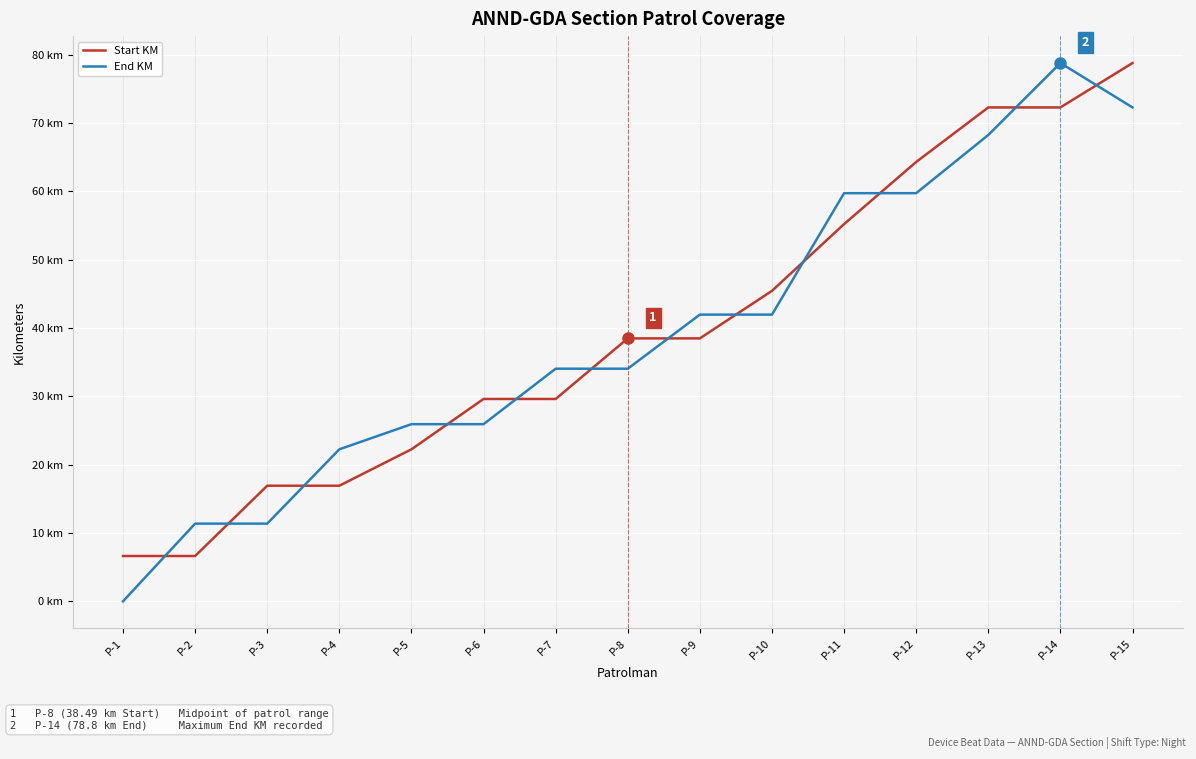

Reading left to right, extract all data points from this chart.

Start KM: P-1=6.6	P-2=6.6	P-3=16.9	P-4=16.9	P-5=22.2	P-6=29.6	P-7=29.6	P-8=38.5	P-9=38.5	P-10=45.5	P-11=55.2	P-12=64.3	P-13=72.3	P-14=72.3	P-15=78.8
End KM: P-1=0.0	P-2=11.4	P-3=11.4	P-4=22.2	P-5=25.9	P-6=25.9	P-7=34.0	P-8=34.0	P-9=42.0	P-10=42.0	P-11=59.8	P-12=59.8	P-13=68.3	P-14=78.8	P-15=72.3